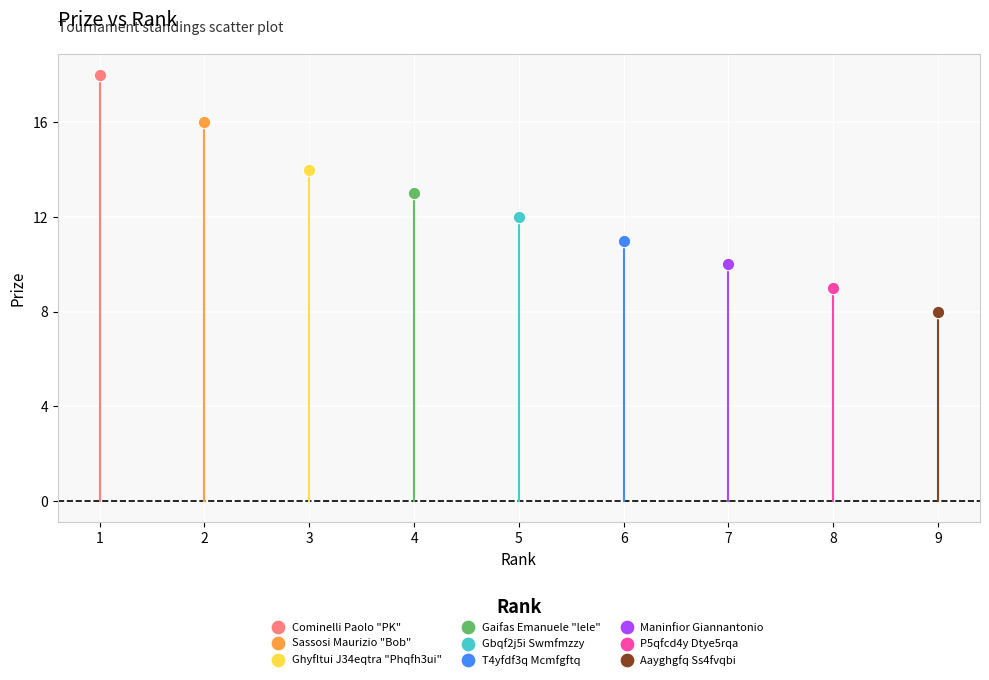

What are all the series names shown in the legend?

Cominelli Paolo "PK", Sassosi Maurizio "Bob", Ghyfltui J34eqtra "Phqfh3ui", Gaifas Emanuele "lele", Gbqf2j5i Swmfmzzy, T4yfdf3q Mcmfgftq, Maninfior Giannantonio, P5qfcd4y Dtye5rqa, Aayghgfq Ss4fvqbi